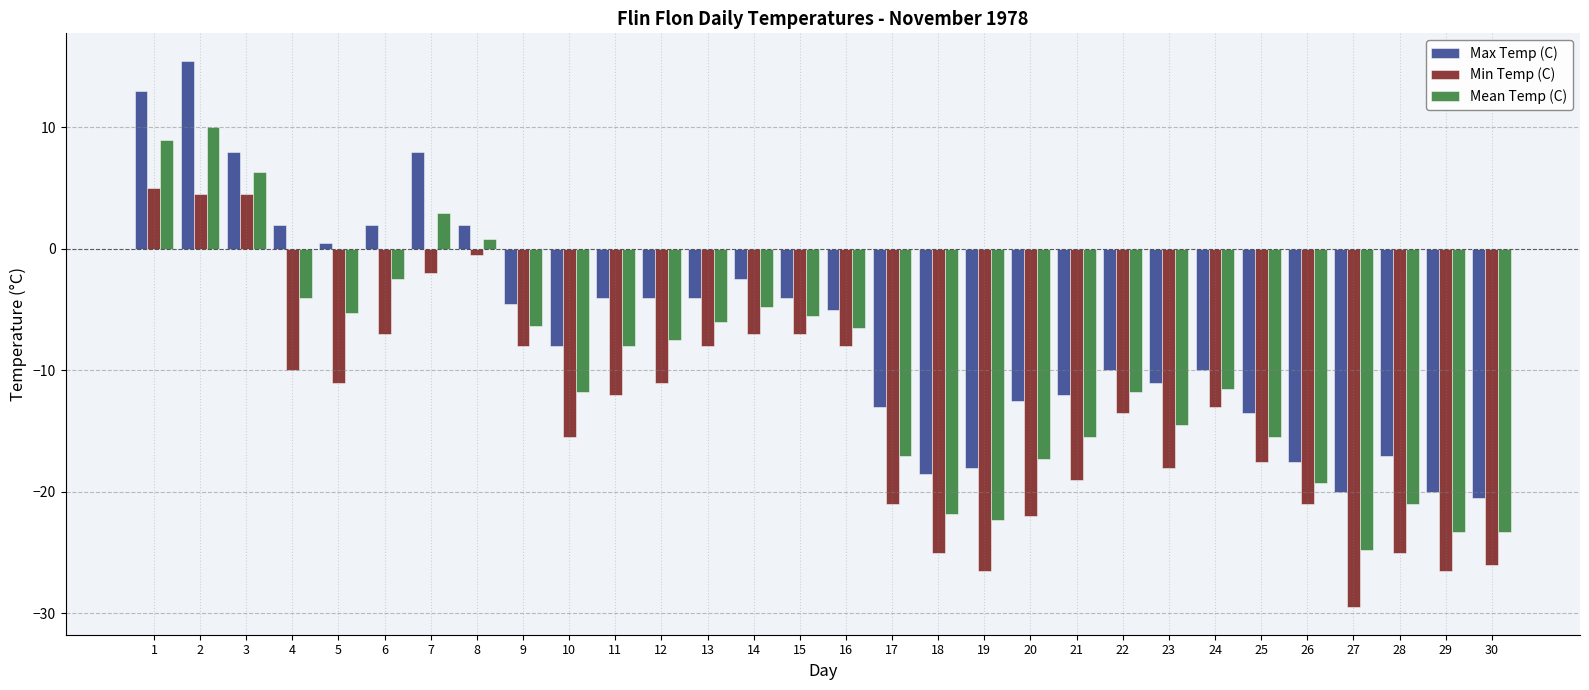

Between 15 and 25, which series saw the biggest shift?

Min Temp (C)